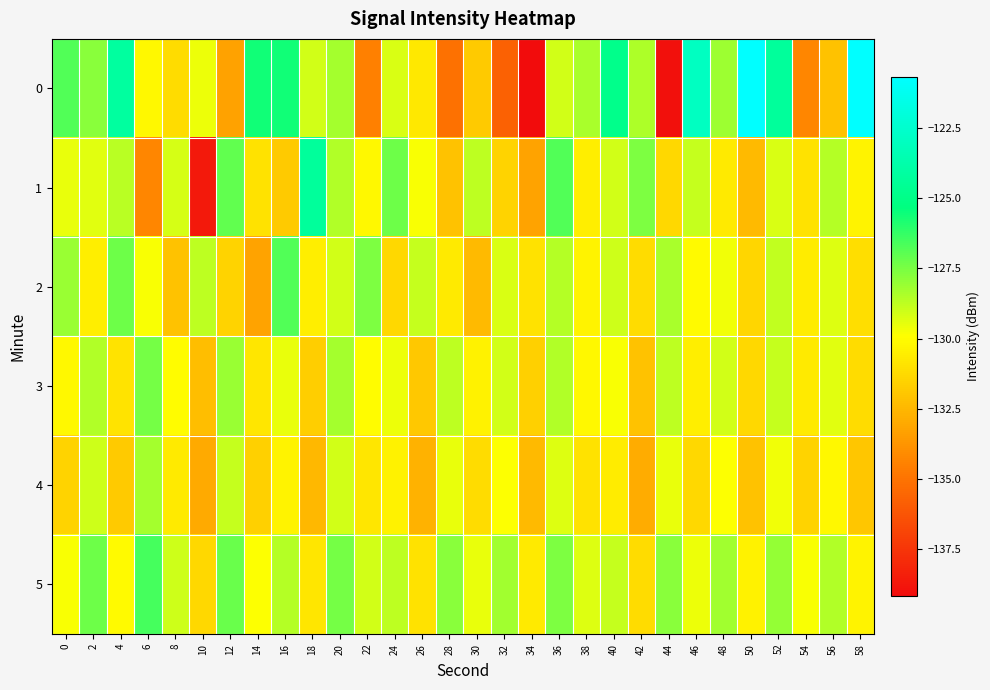

Count the number of data series in this chart.

6